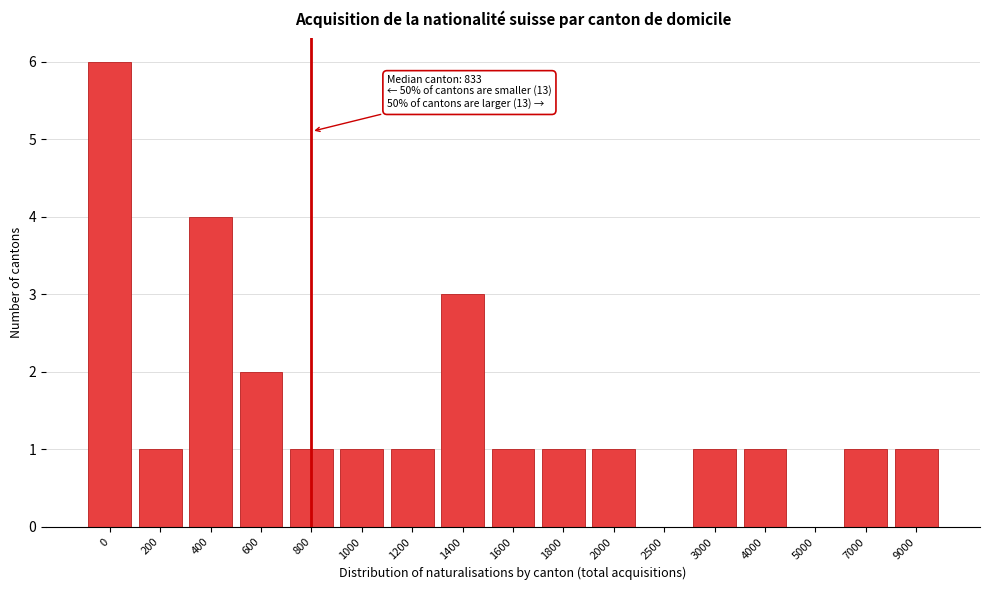

Reading left to right, transcribe all the data shown in this chart.

0=6	200=1	400=4	600=2	800=1	1000=1	1200=1	1400=3	1600=1	1800=1	2000=1	2500=0	3000=1	4000=1	5000=0	7000=1	9000=1